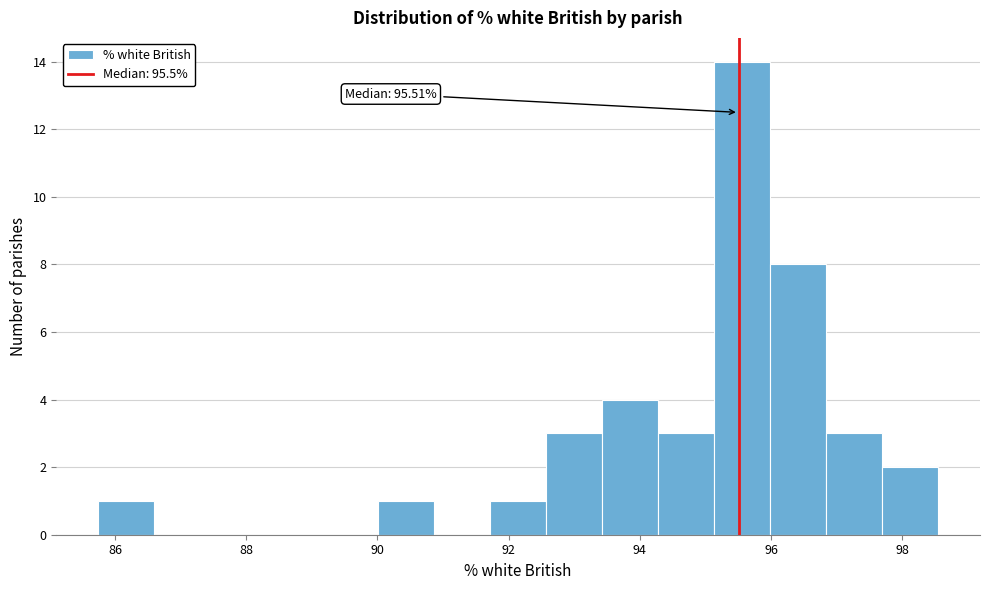

Which range on the x-axis has the tallest bar?

95.2 to 96.0